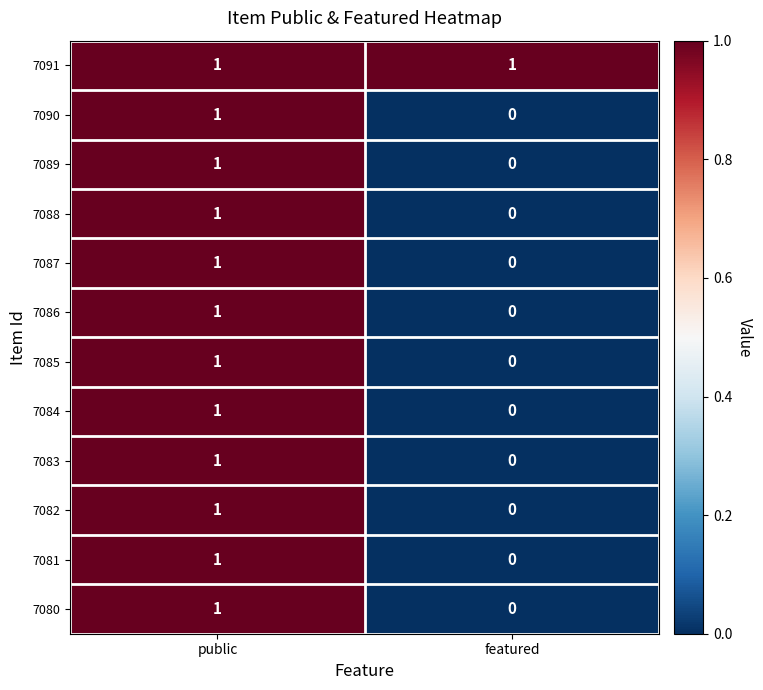

Reading right to left, extract all data points from this chart.

7091: featured=1	public=1
7090: featured=0	public=1
7089: featured=0	public=1
7088: featured=0	public=1
7087: featured=0	public=1
7086: featured=0	public=1
7085: featured=0	public=1
7084: featured=0	public=1
7083: featured=0	public=1
7082: featured=0	public=1
7081: featured=0	public=1
7080: featured=0	public=1